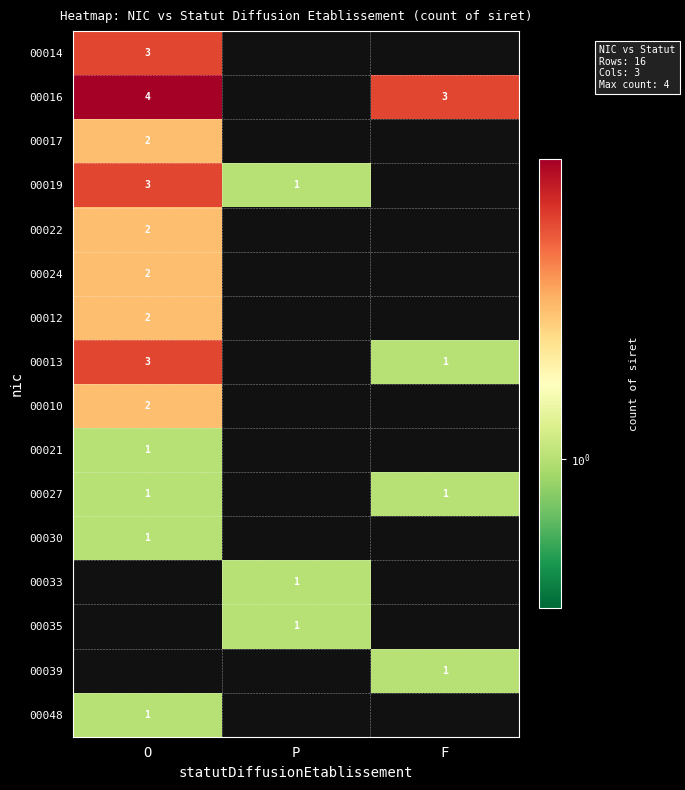

Count the number of data series in this chart.

16